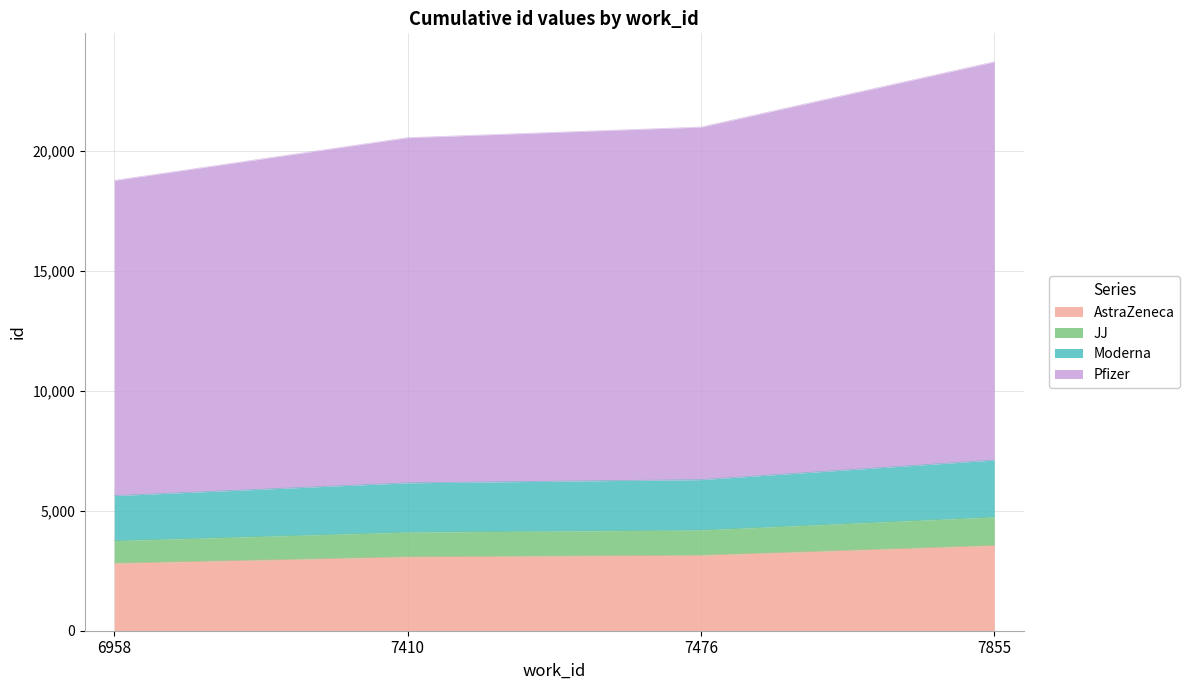

What is the total value across all series at 6958?

18762.0